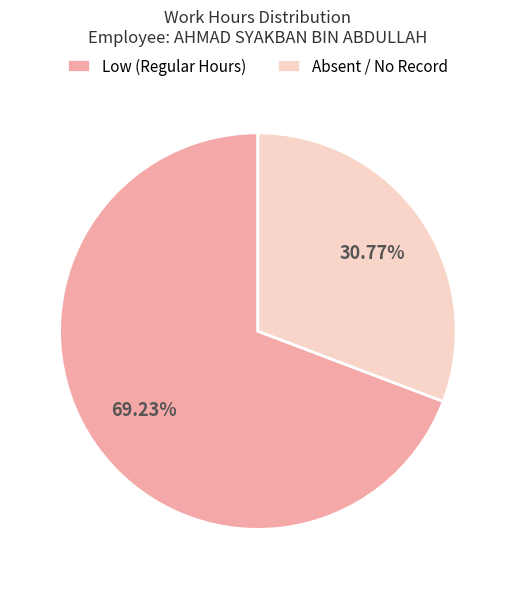

Combined, do Absent / No Record and Low (Regular Hours) account for over 50%?

Yes